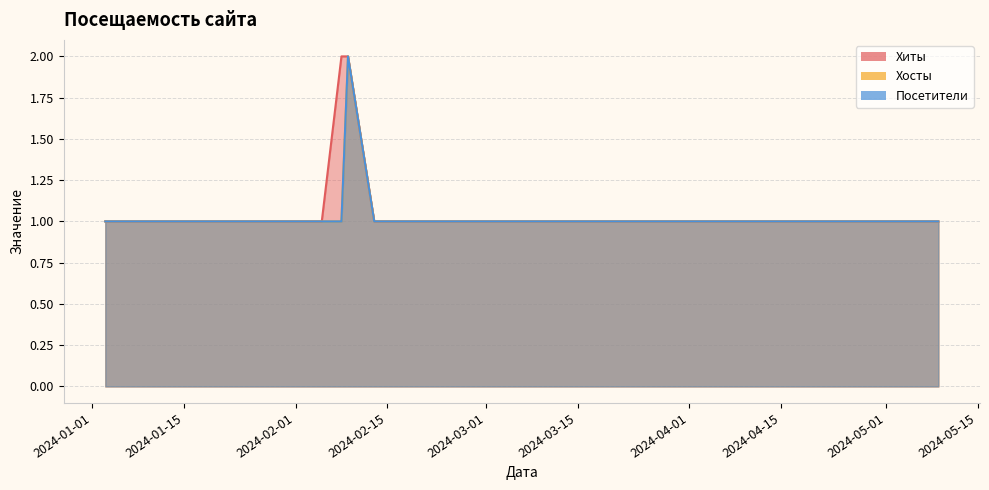

What is the minimum value for Посетители?

1